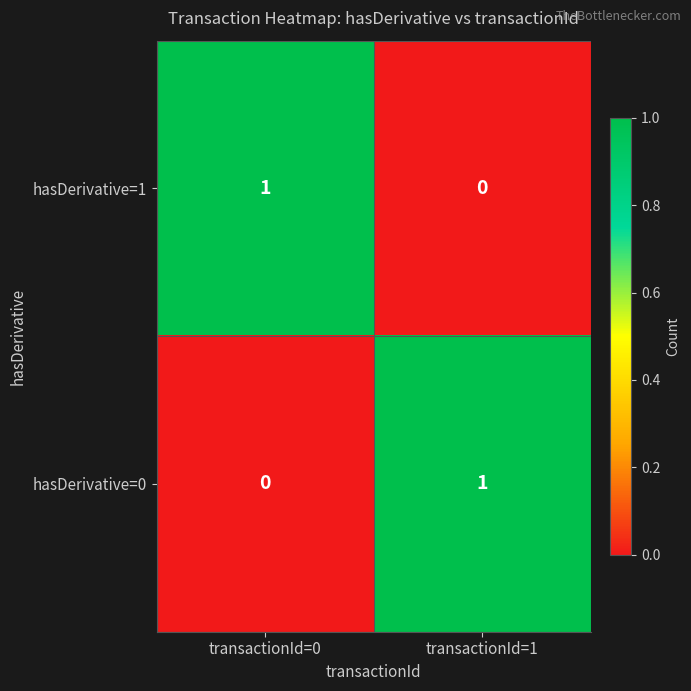

At which label does hasDerivative=0 reach its peak?

transactionId=1